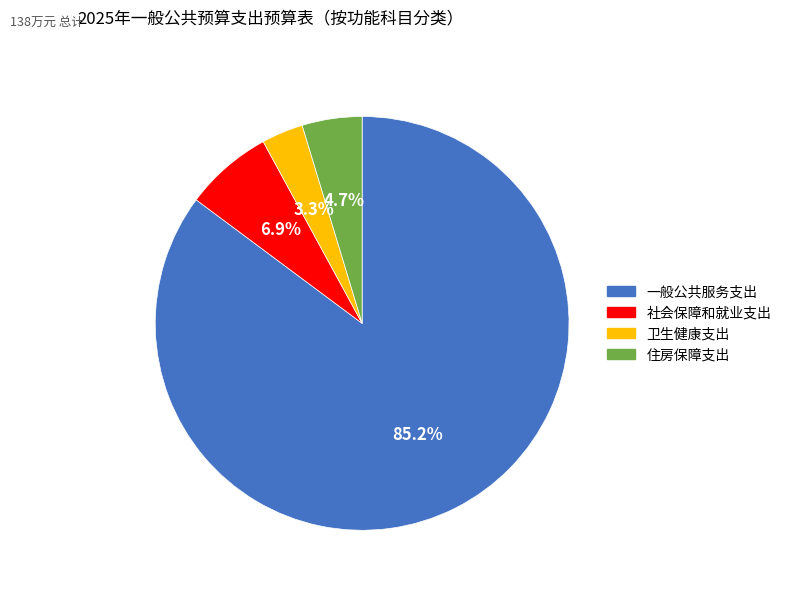

What is the majority slice?

一般公共服务支出